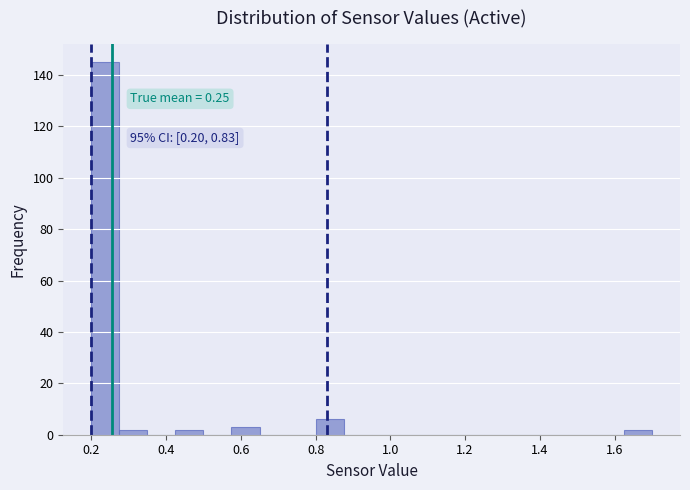

Around what value on the x-axis is the tallest bar? Give the approximate position of its centre, as read against the axis.

0.24